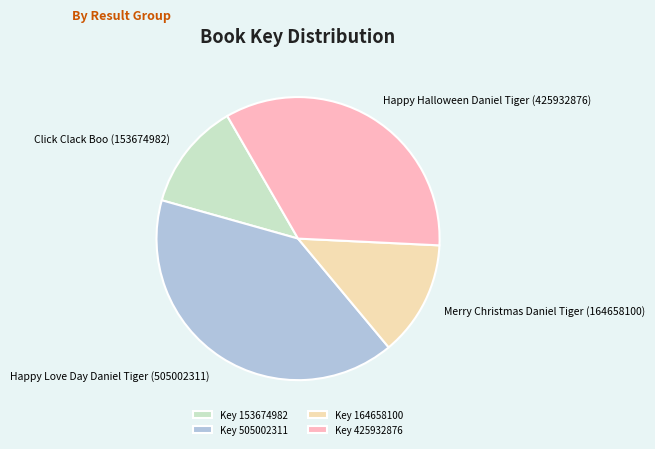

Approximately how many times larger is the value at Happy Halloween Daniel Tiger (425932876) compared to Merry Christmas Daniel Tiger (164658100)?

2.6